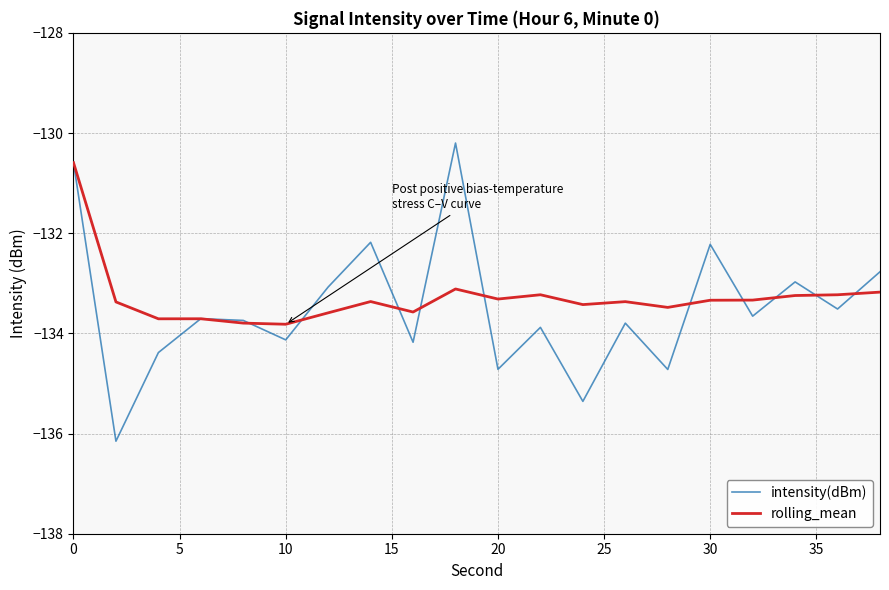

What is the smallest value displayed?

-136.2